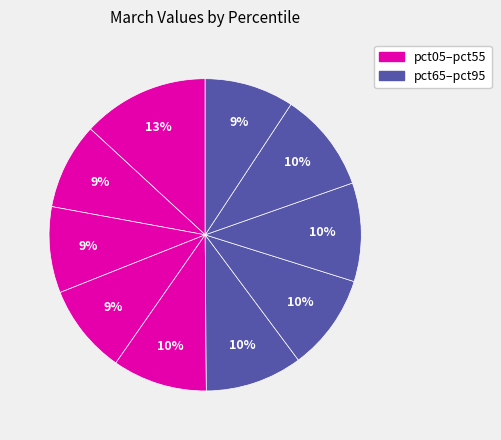

Count the number of slices in the pie.

10